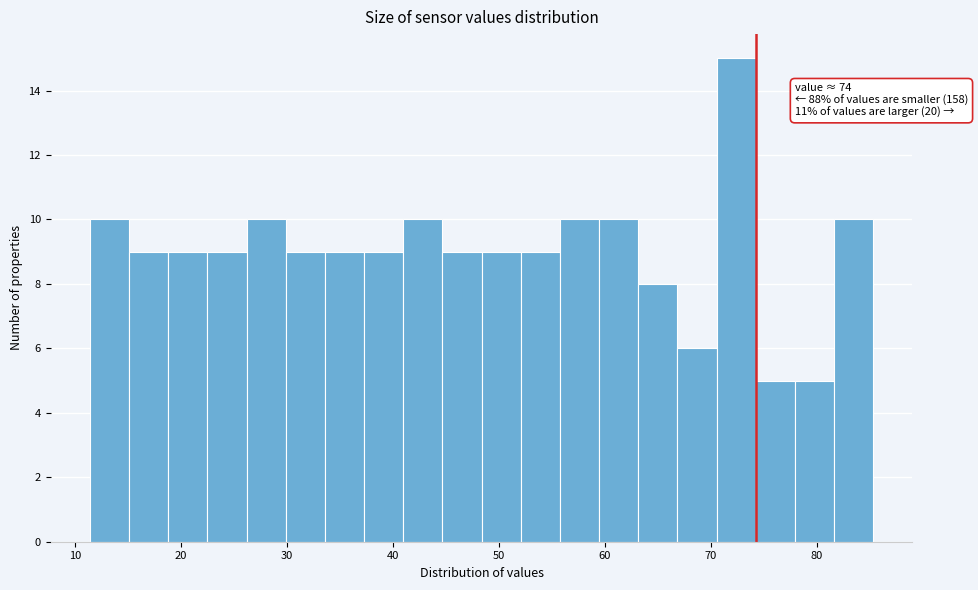

Around what value on the x-axis is the tallest bar? Give the approximate position of its centre, as read against the axis.

72